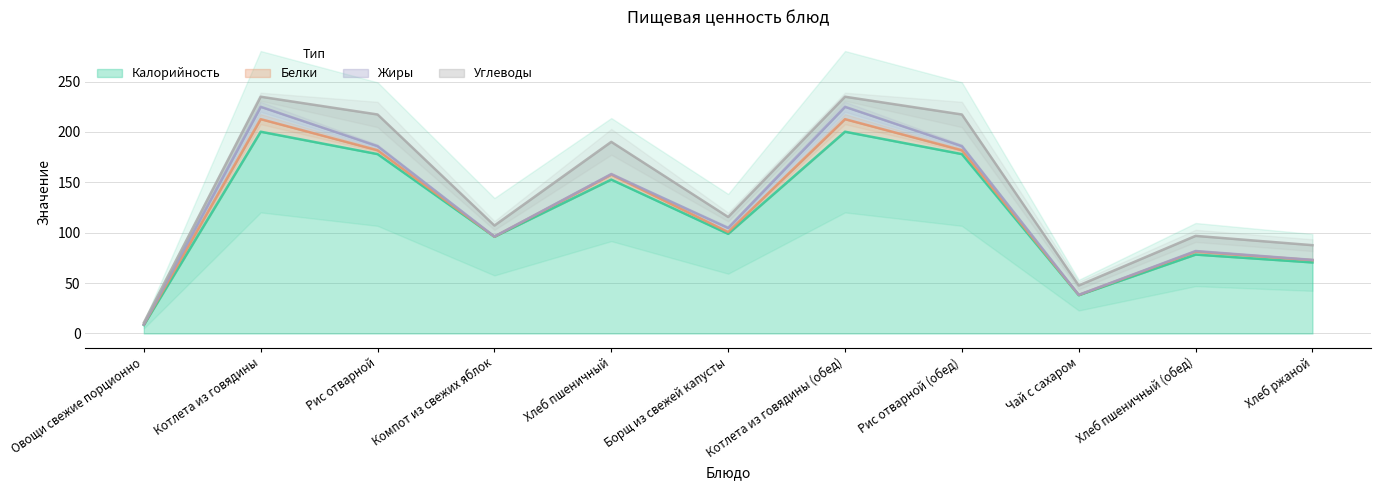

True or false: Жиры and Калорийность cross at least once.

False